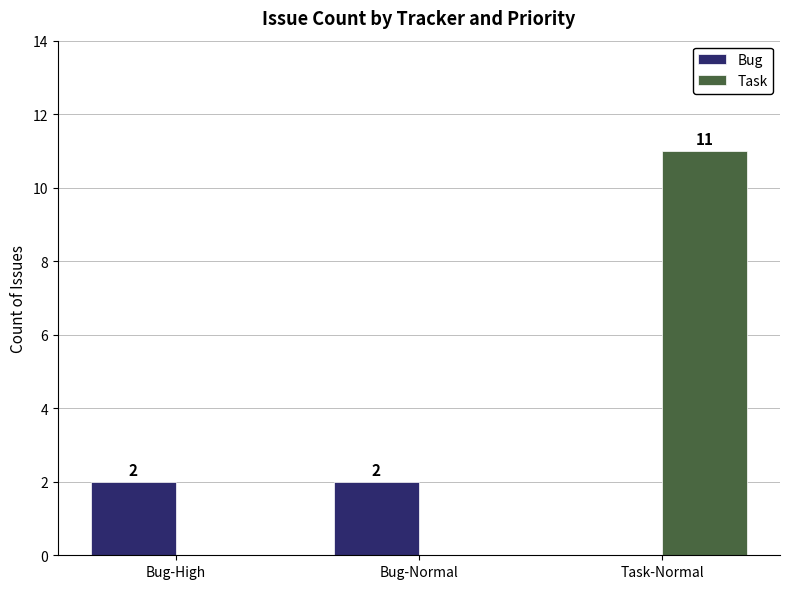

Between Bug-Normal and Task-Normal, which series saw the biggest shift?

Task